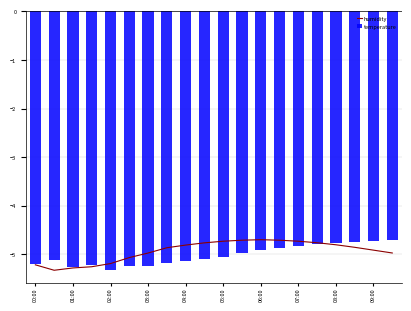

Is it true that humidity equals -5.0 at 03:00?

True